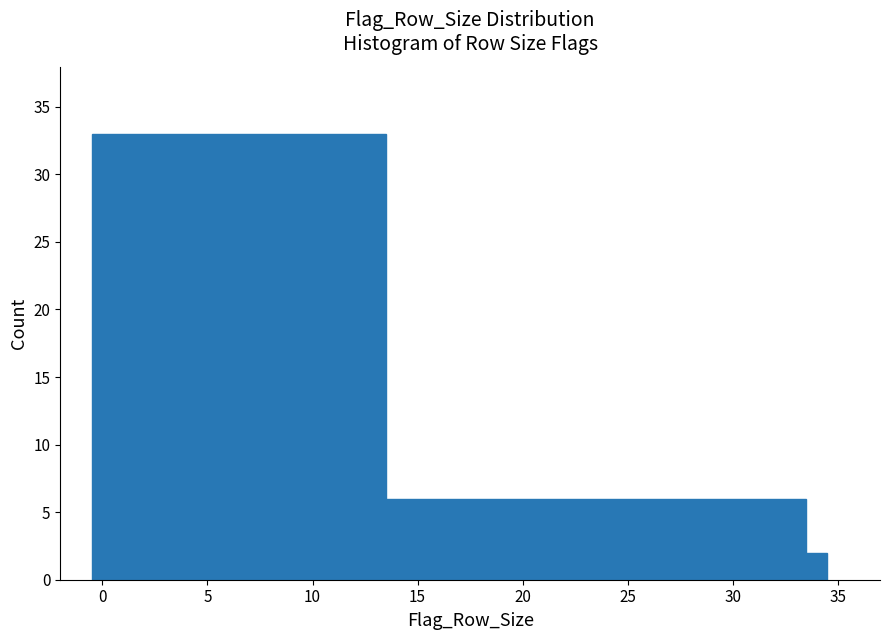

Around what value on the x-axis is the tallest bar? Give the approximate position of its centre, as read against the axis.

6.5